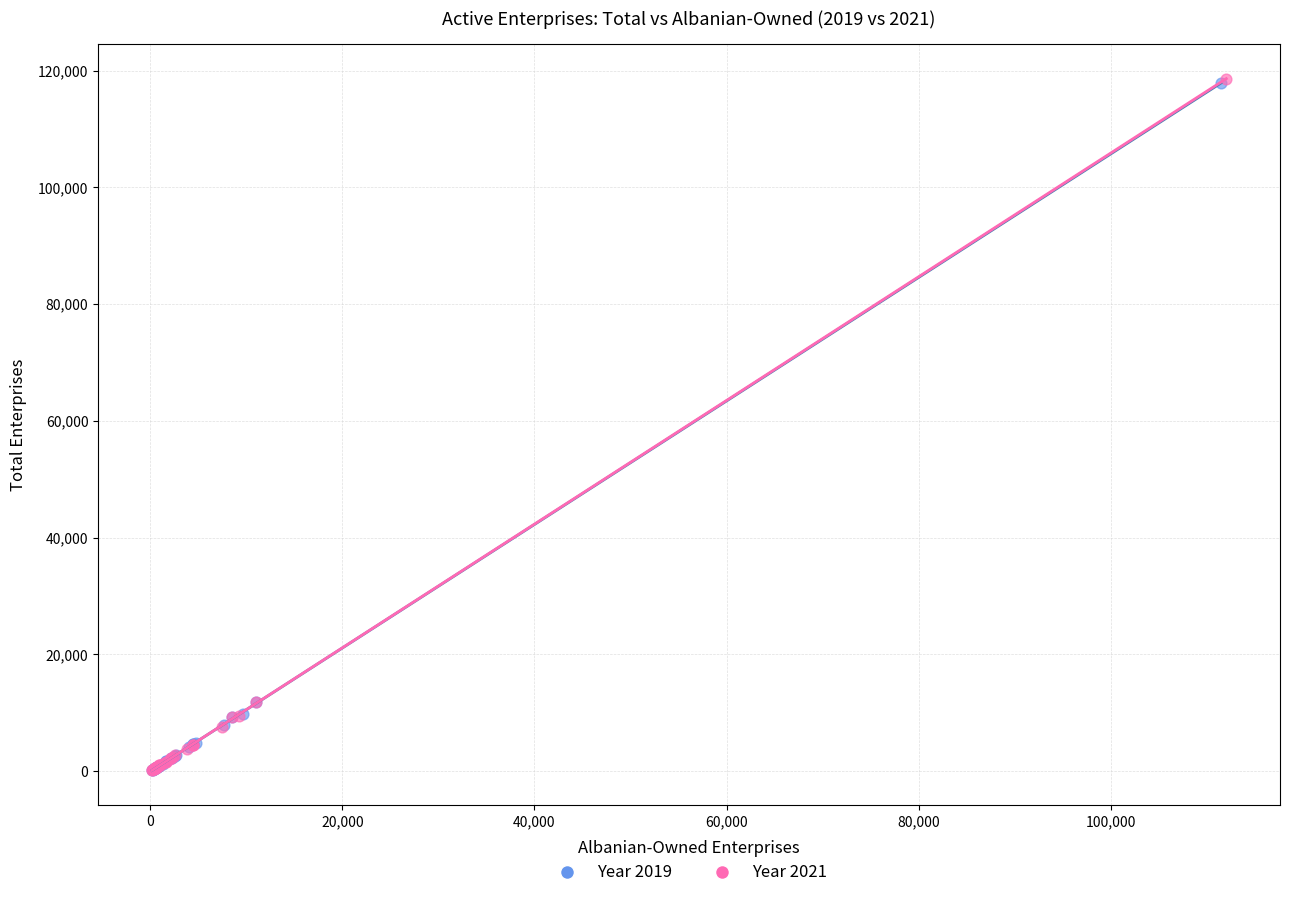

Which series has the largest Y range (max minus min)?

Year 2021